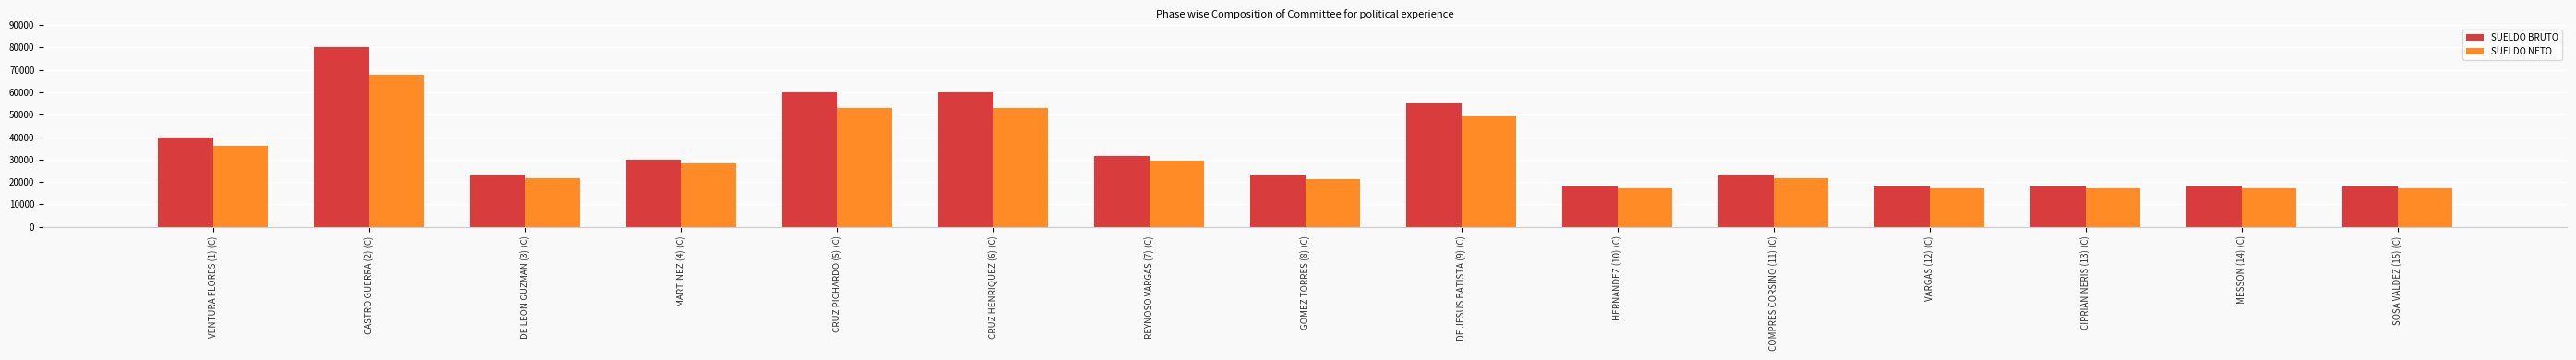

Where does the SUELDO BRUTO series first go above 23100?

VENTURA FLORES (1) (C)